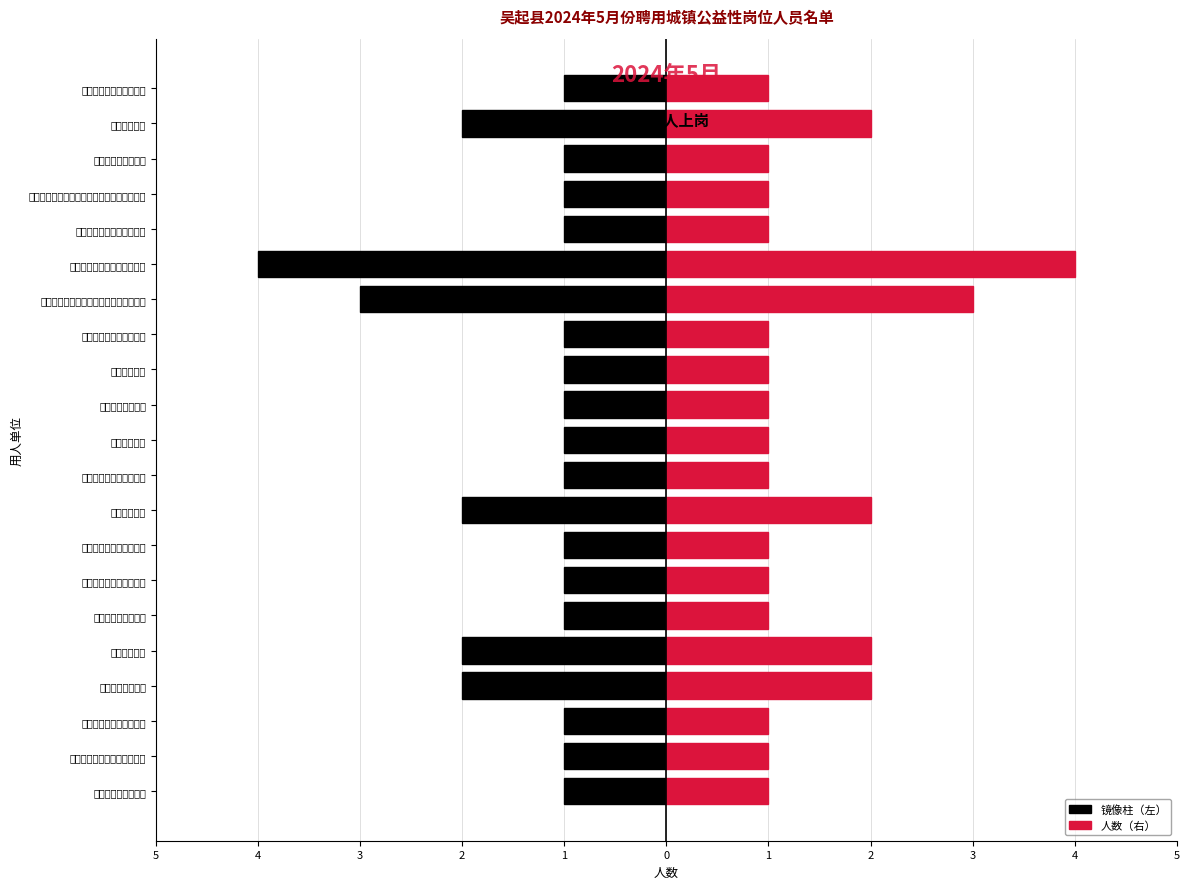

How many data points does each series have?

21